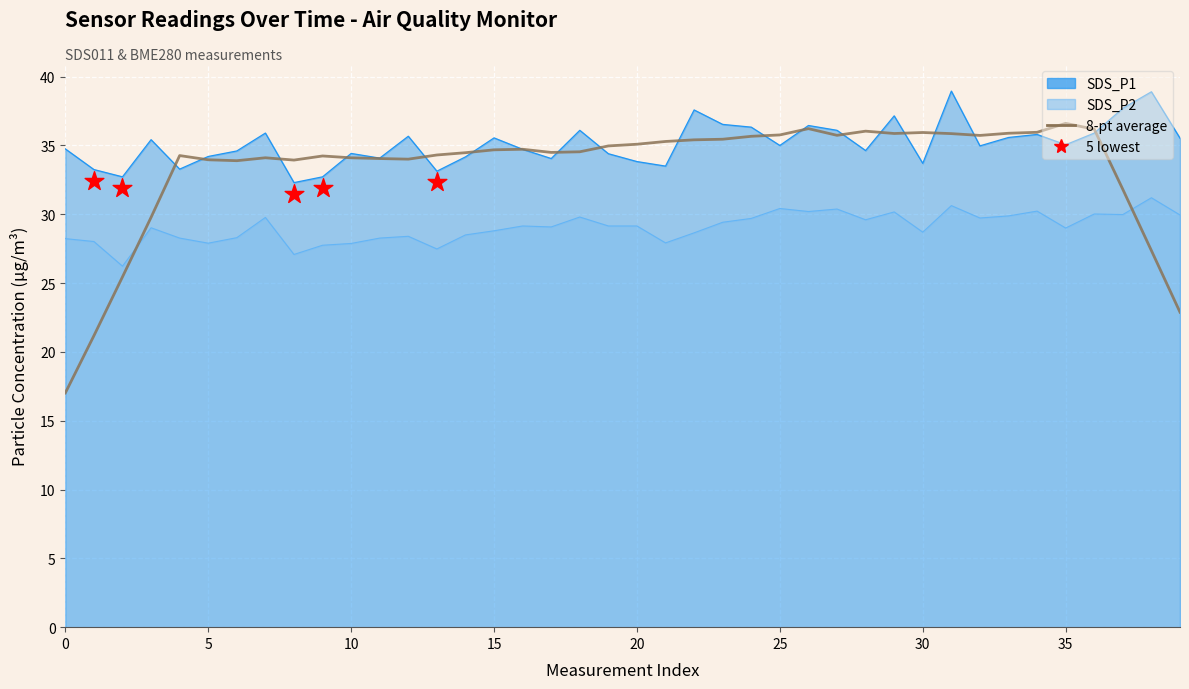

Is the value of SDS_P1 at 39 greater than the value of SDS_P2 at 31?

Yes